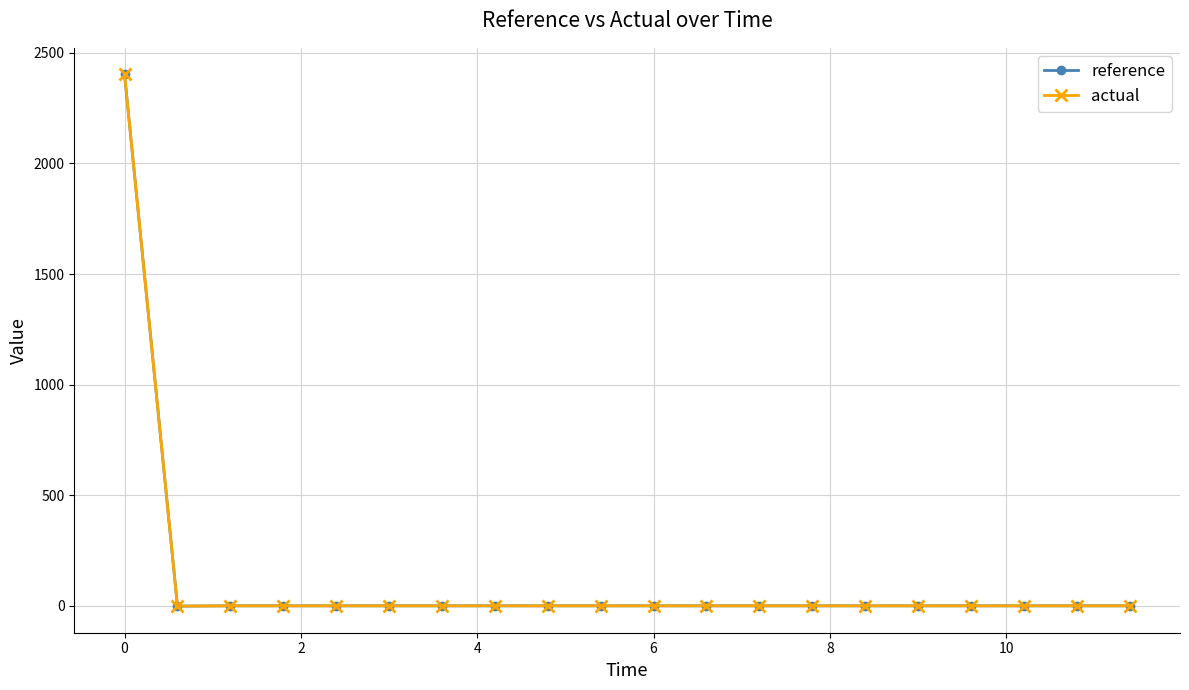

Which series has the widest spread of values?

actual